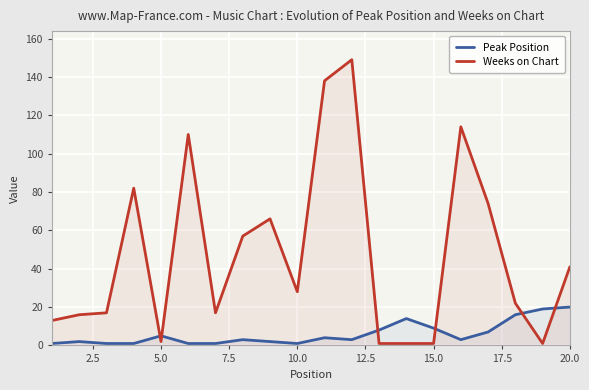

List the series in order of their overall mean, highest first.

Weeks on Chart, Peak Position